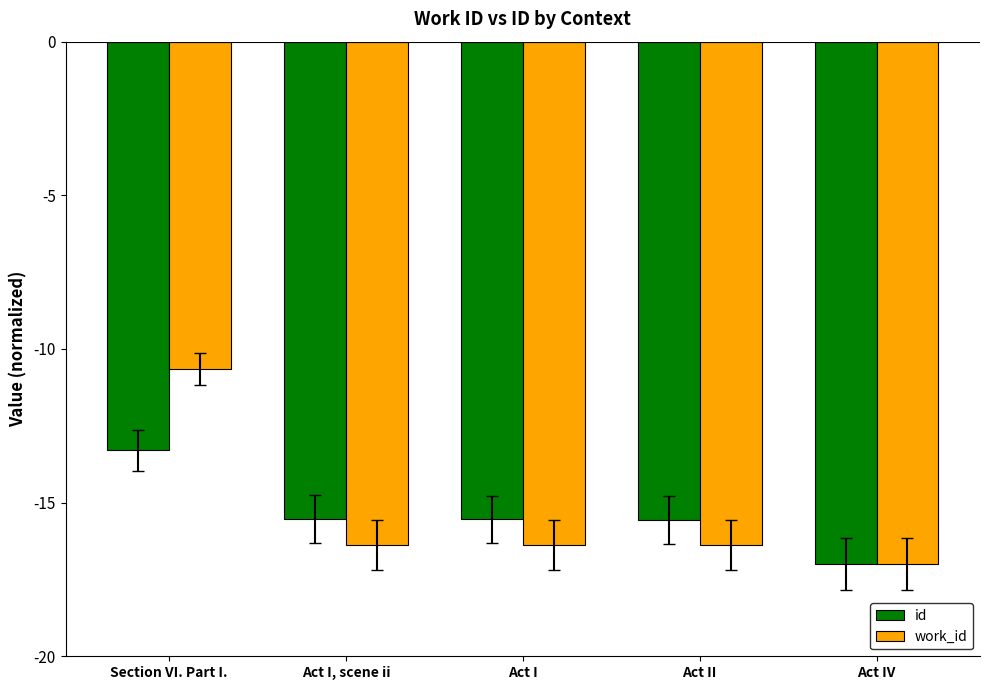

Which category has the lowest value across all series?

Act IV